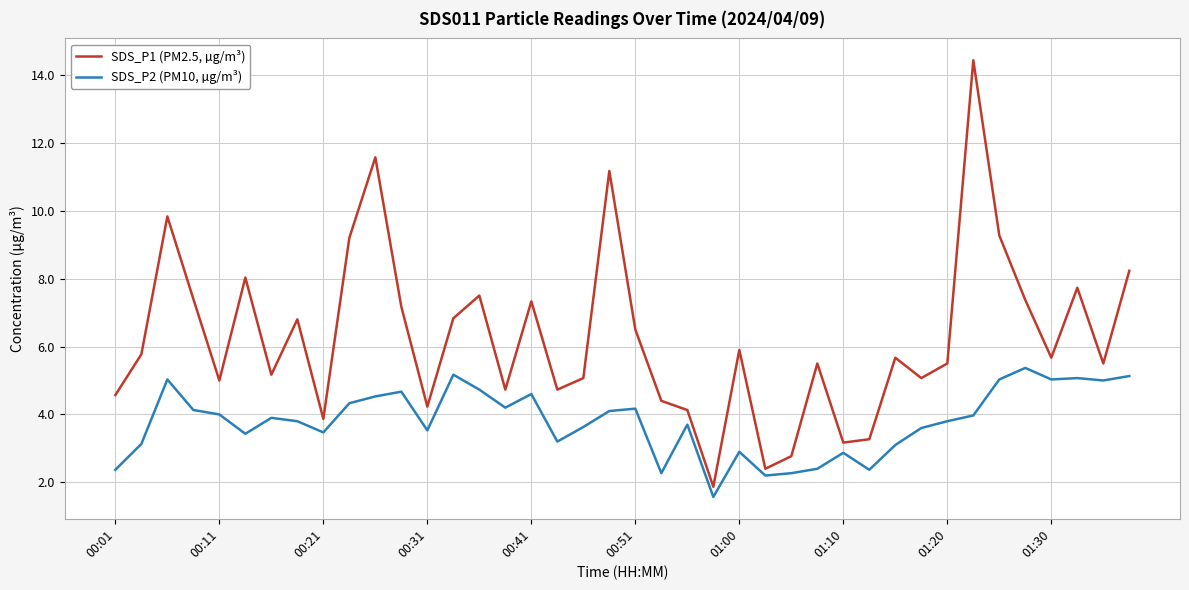

List the series in order of their peak value, lowest first.

SDS_P2 (PM10, µg/m³), SDS_P1 (PM2.5, µg/m³)